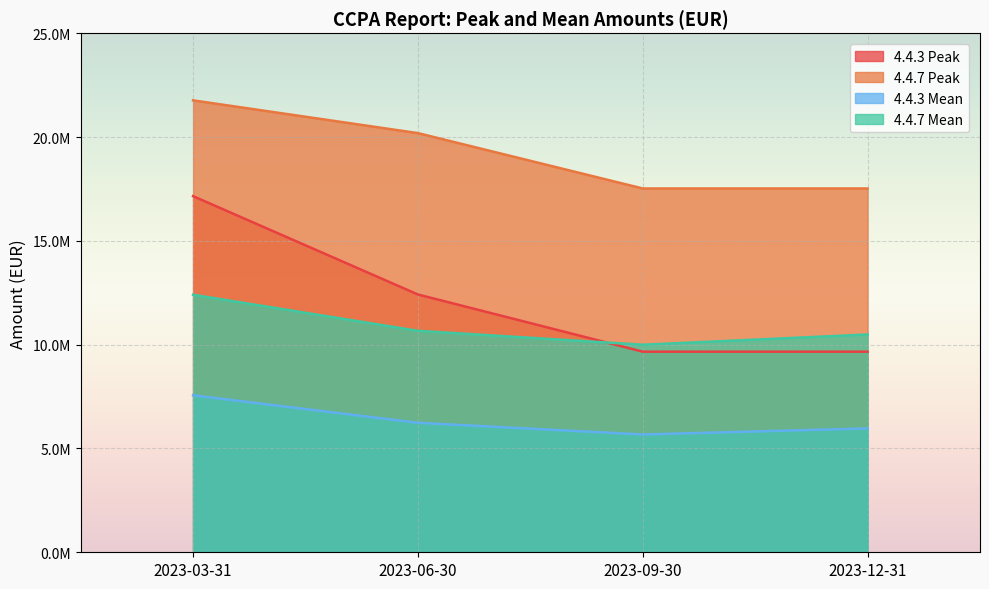

How many values in the 4.4.7 Peak series exceed 20191439?

2